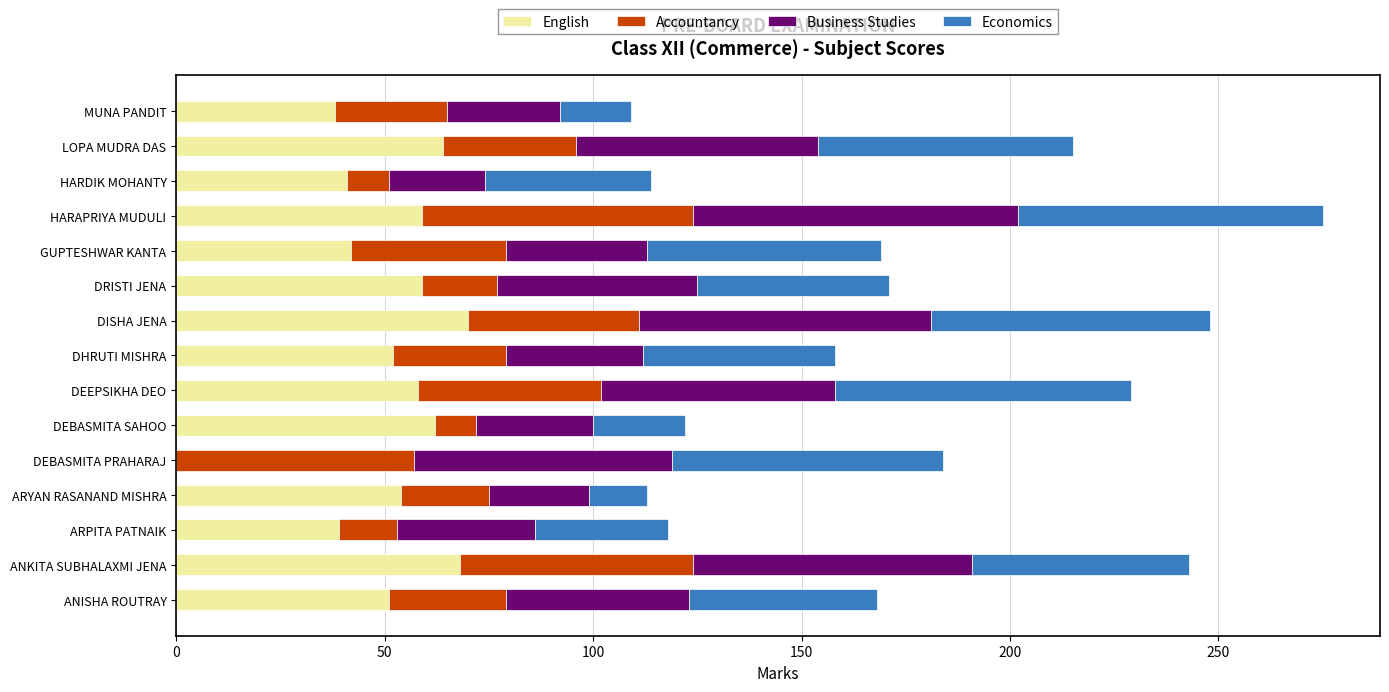

At which category is the sum across all series the highest?

HARAPRIYA MUDULI